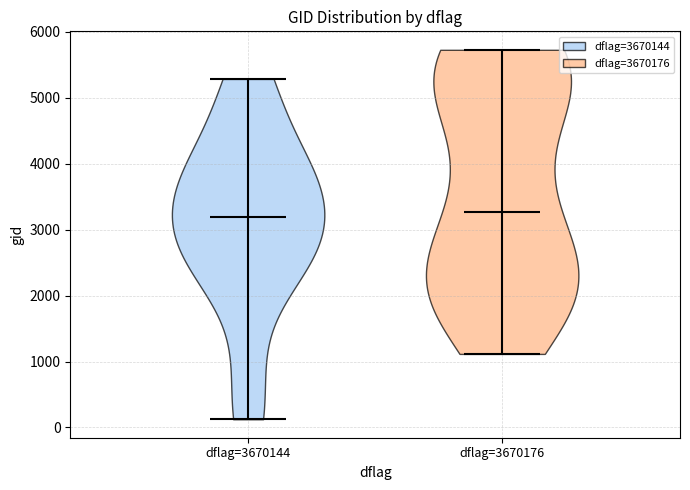

Reading left to right, read every violin against the y-axis: where its median line is, and the lowest and highest points it reaches. The values are not printed on the chart, so give them approximately, as read against the axis.

dflag=3670144: median line 3200, lowest point 100, highest point 5300
dflag=3670176: median line 3300, lowest point 1100, highest point 5700